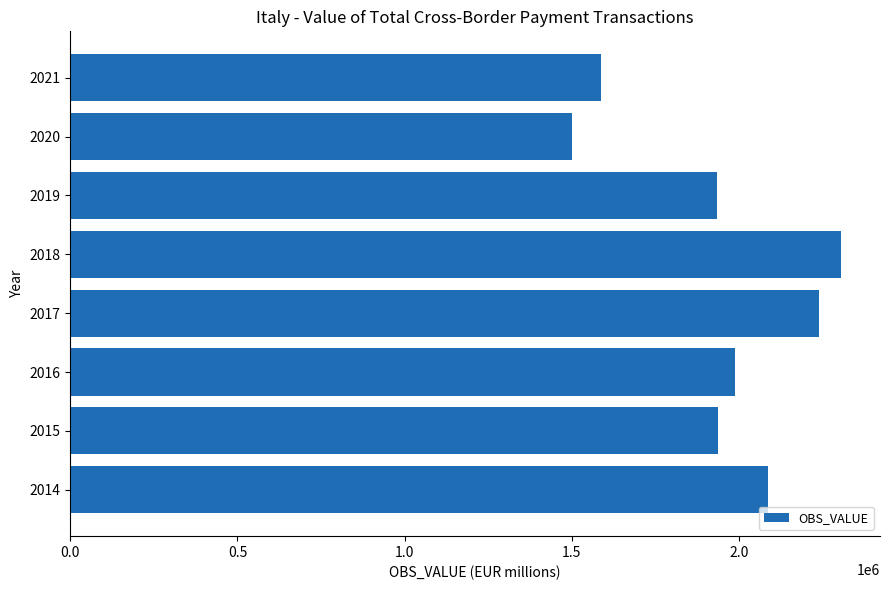

What is the sum of all values?

15580997.1